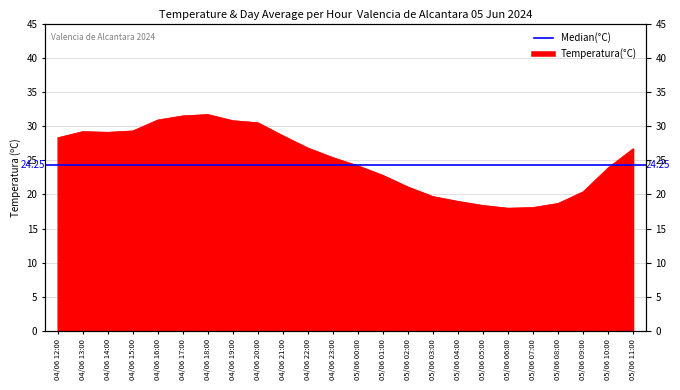

What is the smallest value displayed?

18.0